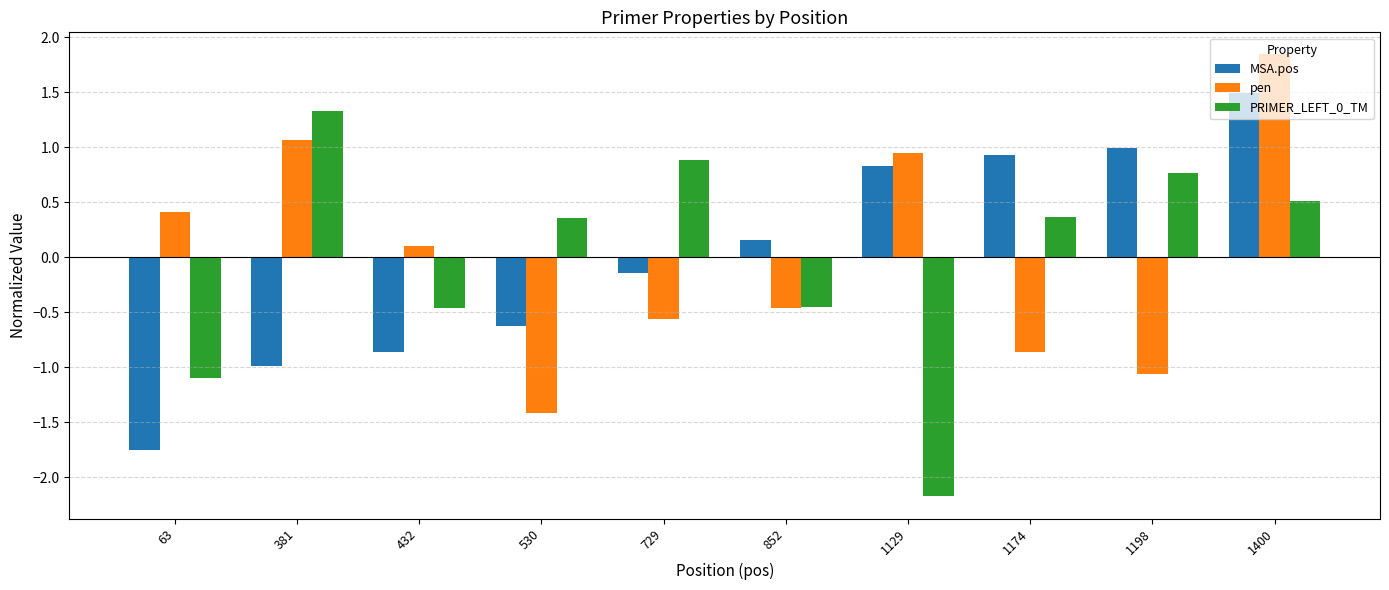

What is the value of the MSA.pos bar at the 4th from the left?

-0.6